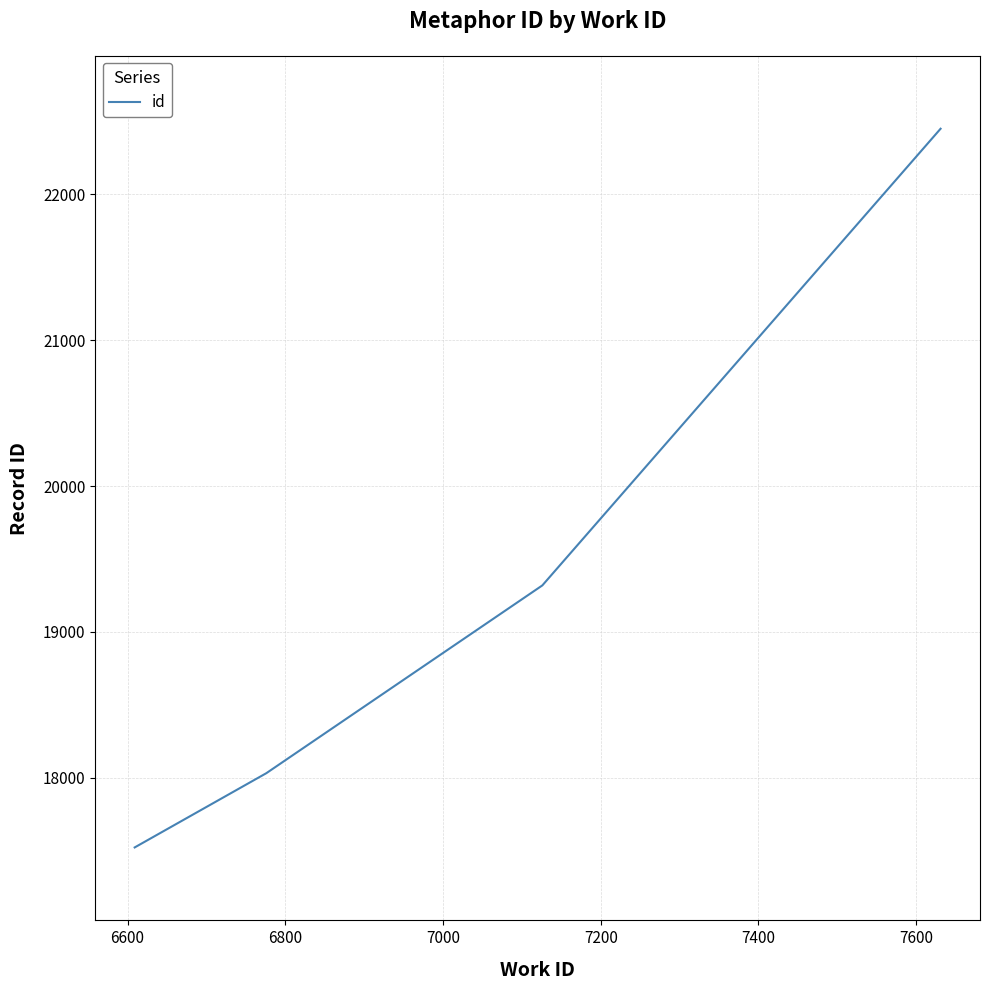

What is the minimum value shown in the chart?

17523